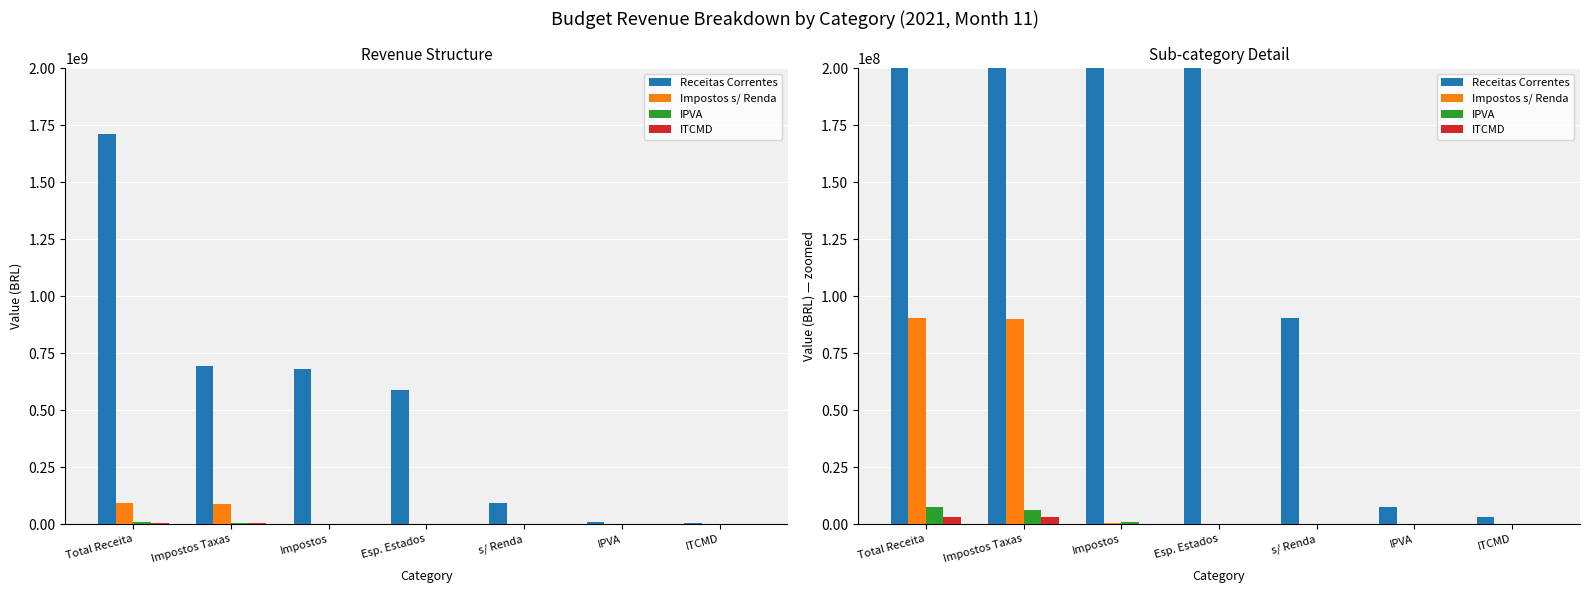

At which label is IPVA closest to 3642768?

Impostos Taxas